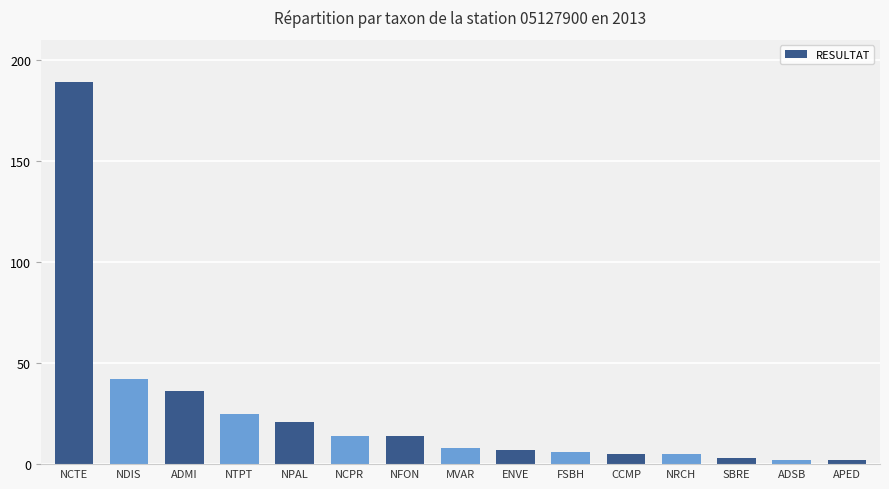

What is the approximate value at ADSB?

2